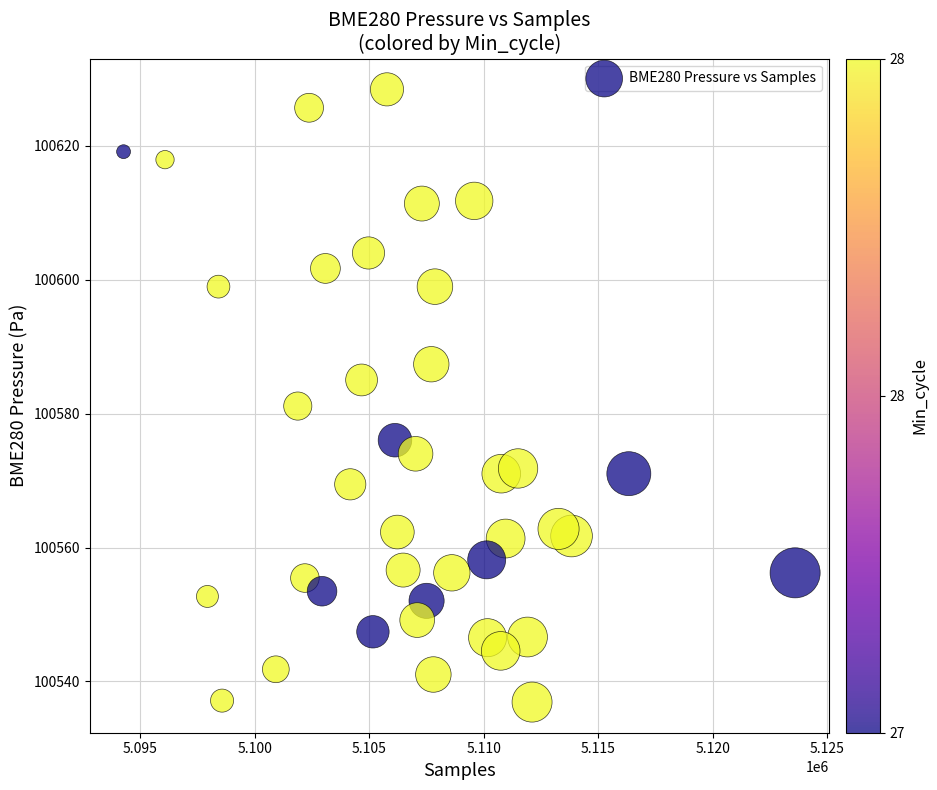

What is the range of Y values (max minus min)?

91.5